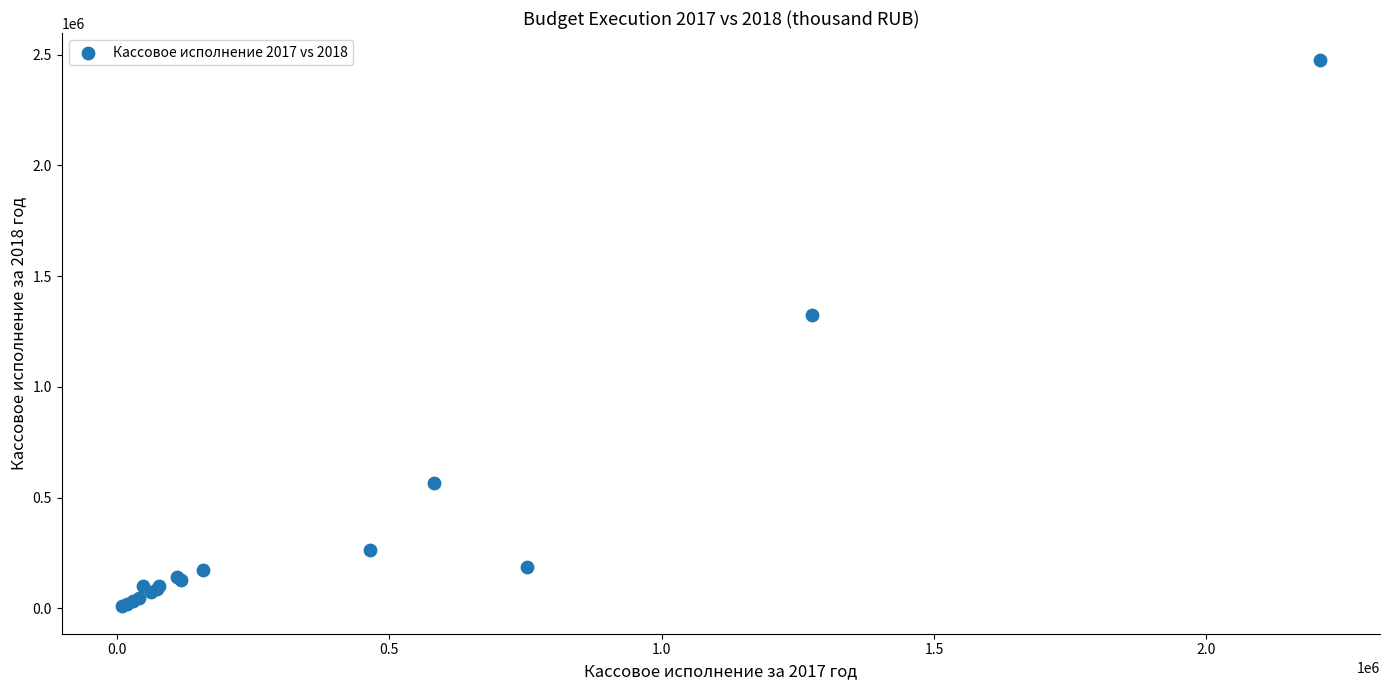

What Y value in the scatter plot is closest to 1241926?

1326767